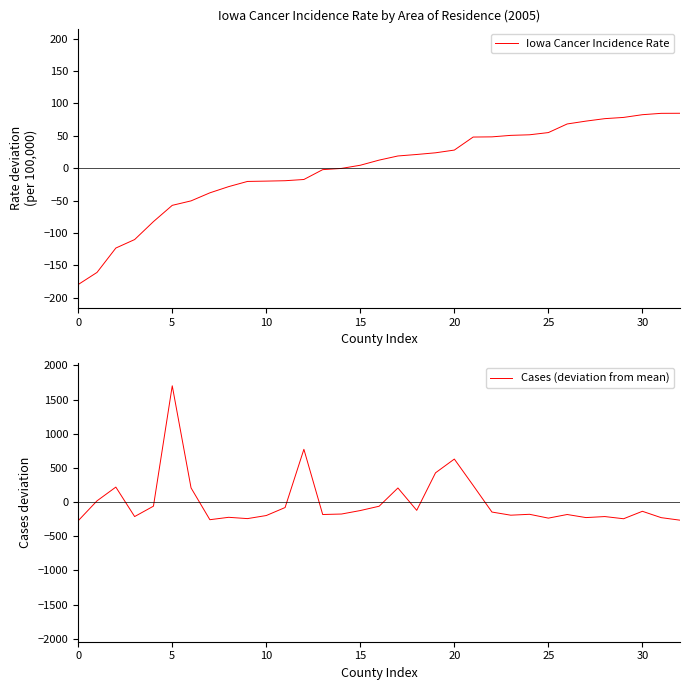

Which series ends up on top after the final intersection of Iowa Cancer Incidence Rate and Cases (deviation from mean)?

Iowa Cancer Incidence Rate